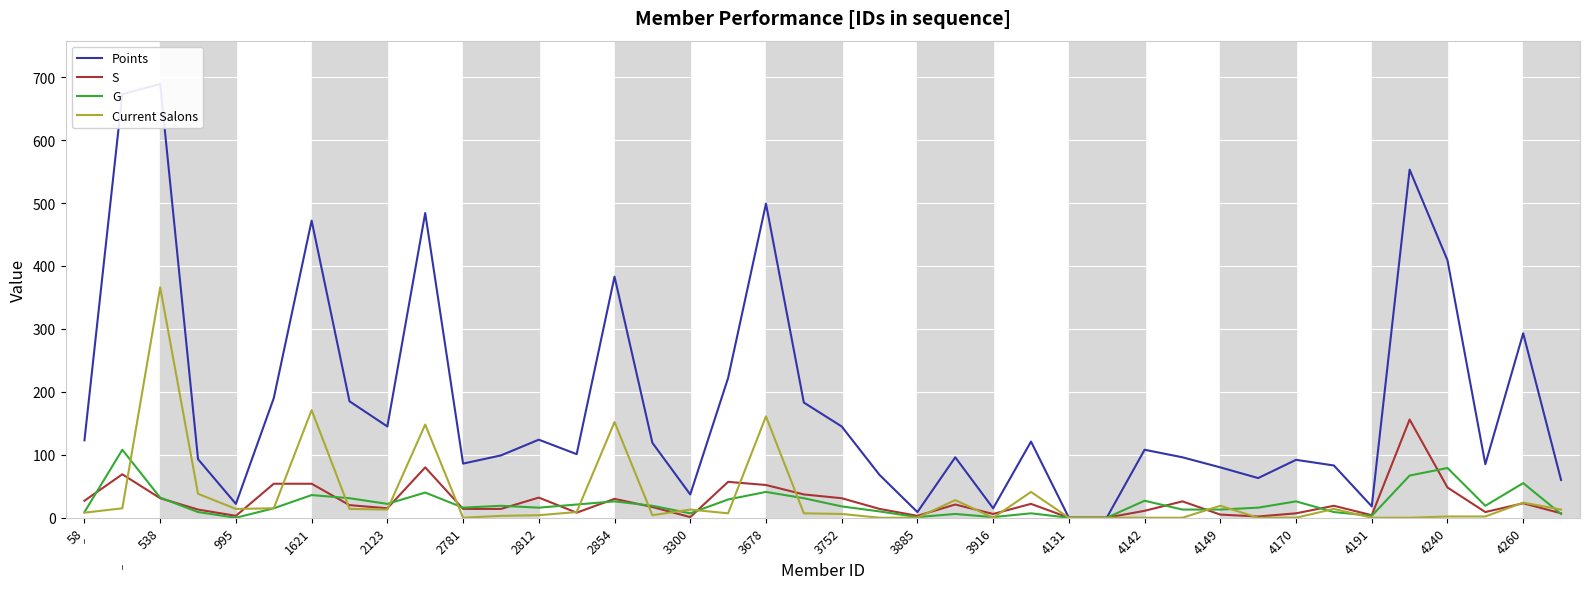

What is the highest value of the S series?

156